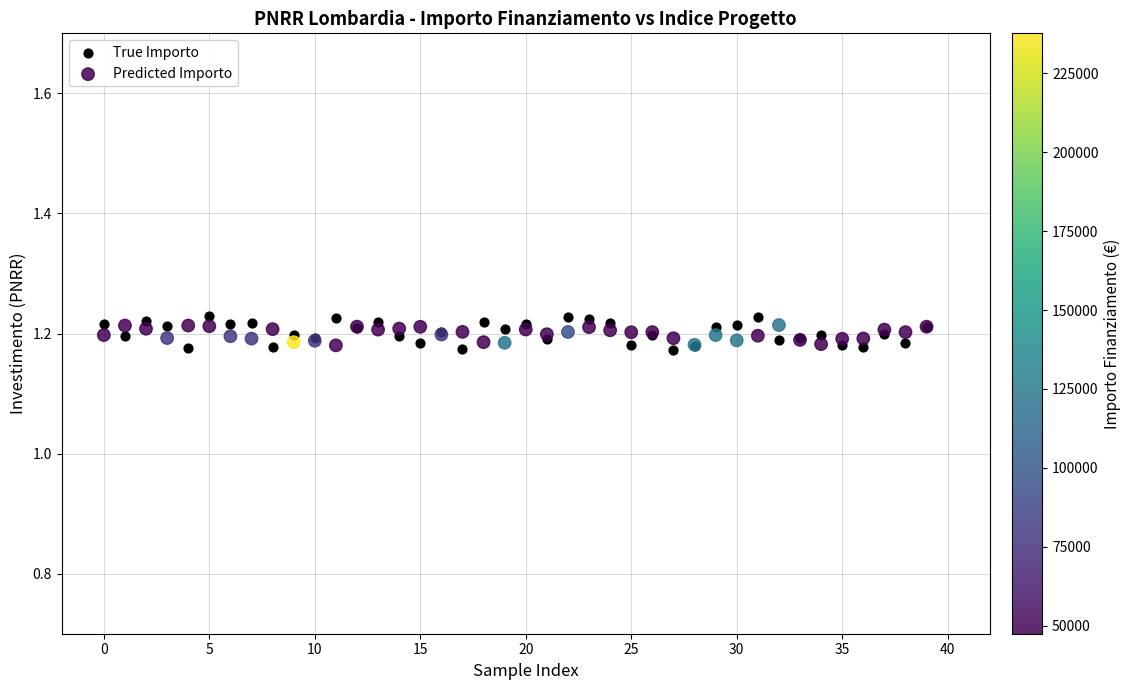

Which series has the widest spread of Y values?

True Importo